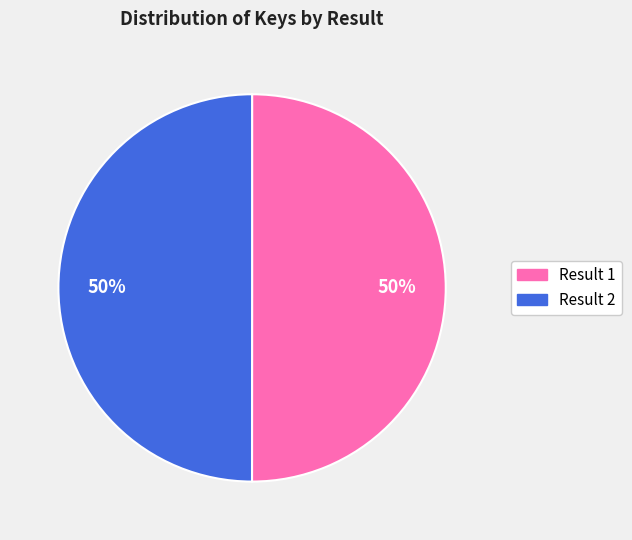

Approximately how many times larger is the value at Result 1 compared to Result 2?

1.0